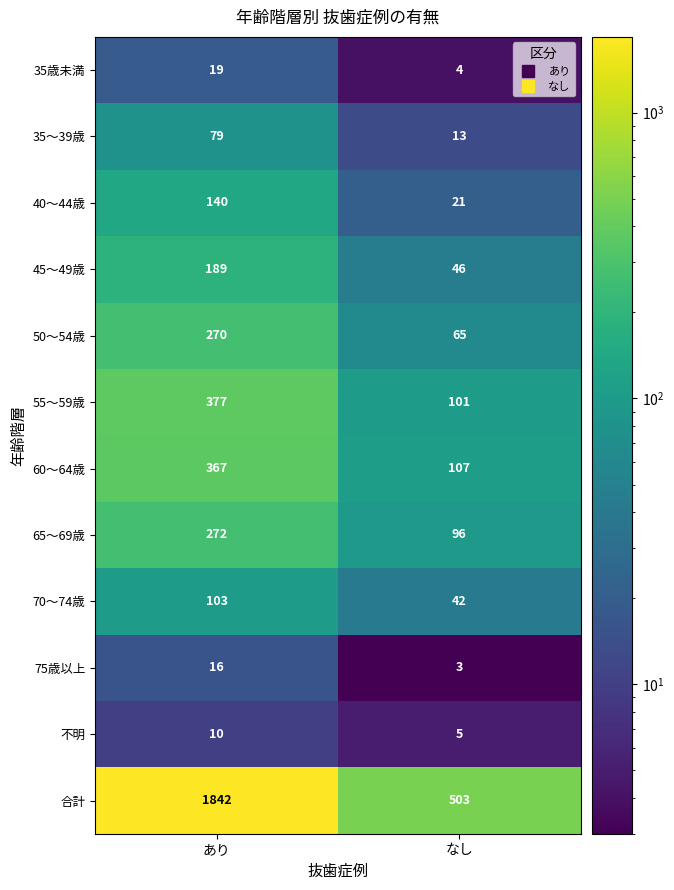

What value does the 65～69歳 series have at なし?

96